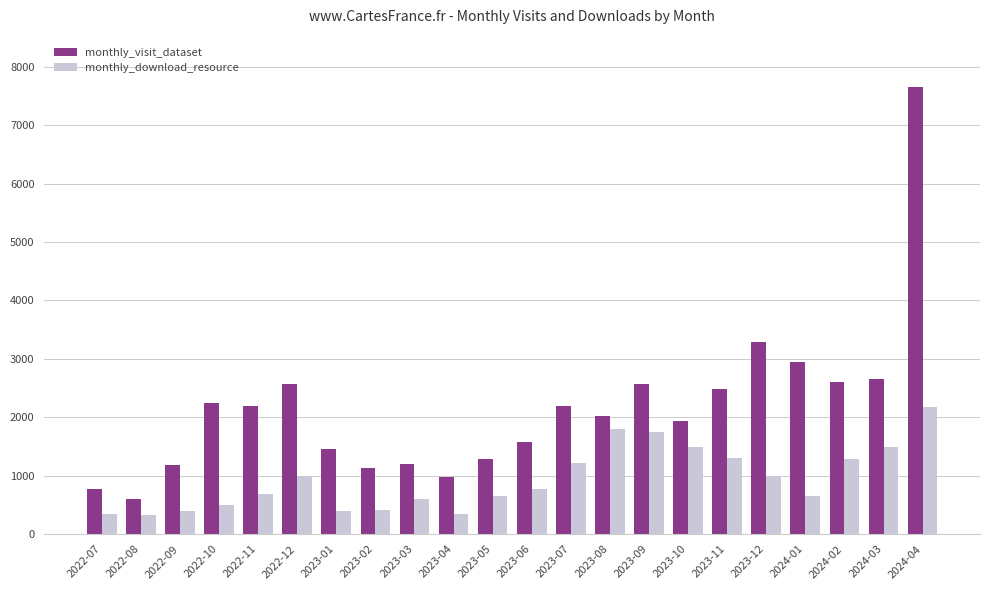

What is the total value across all series at 2023-02?

1545